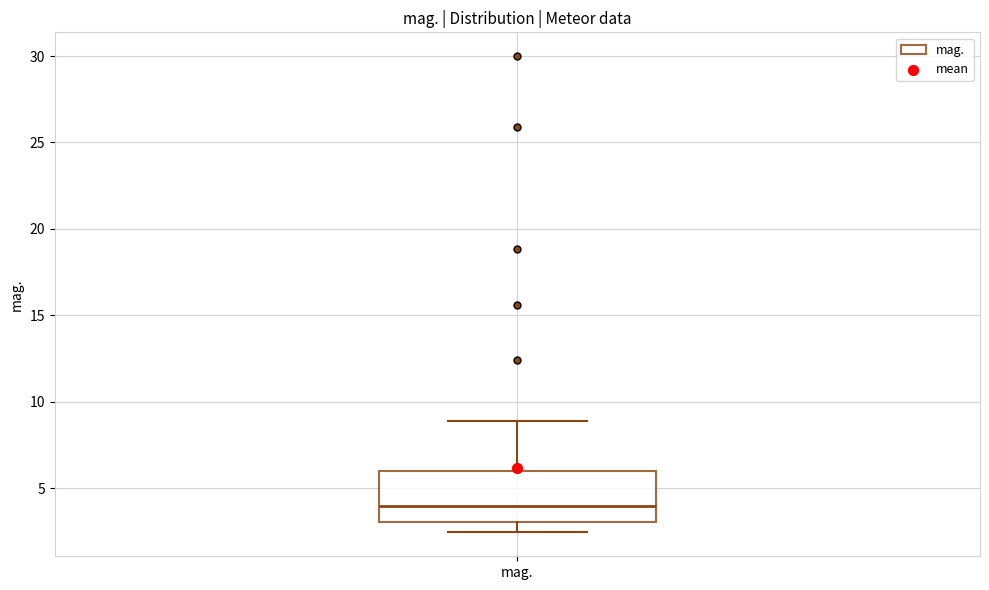

Where does the lower whisker of the box for mag. end on the y-axis? The values are not printed on the chart, so give them approximately, as read against the axis.

2.5